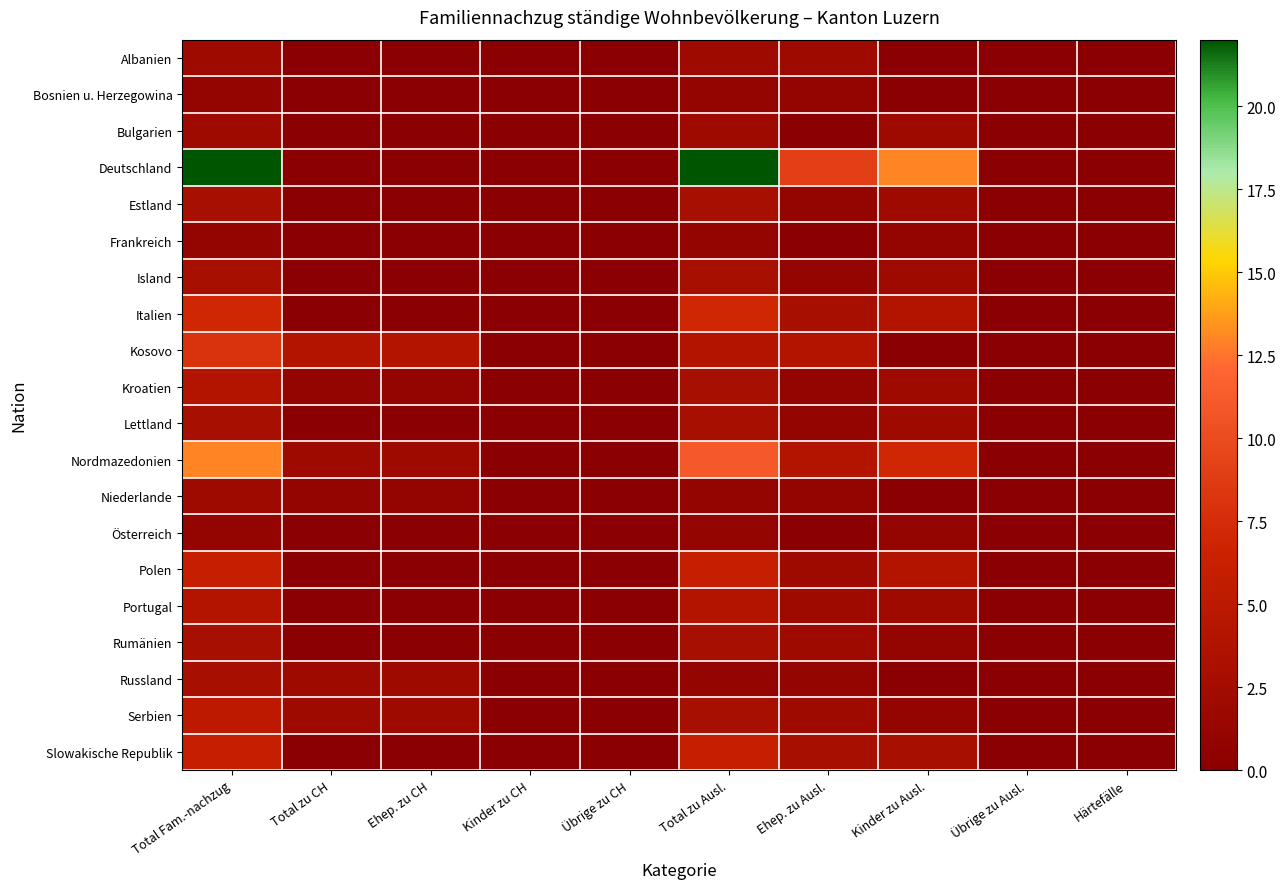

At how many categories does at least one series exceed 6?

4